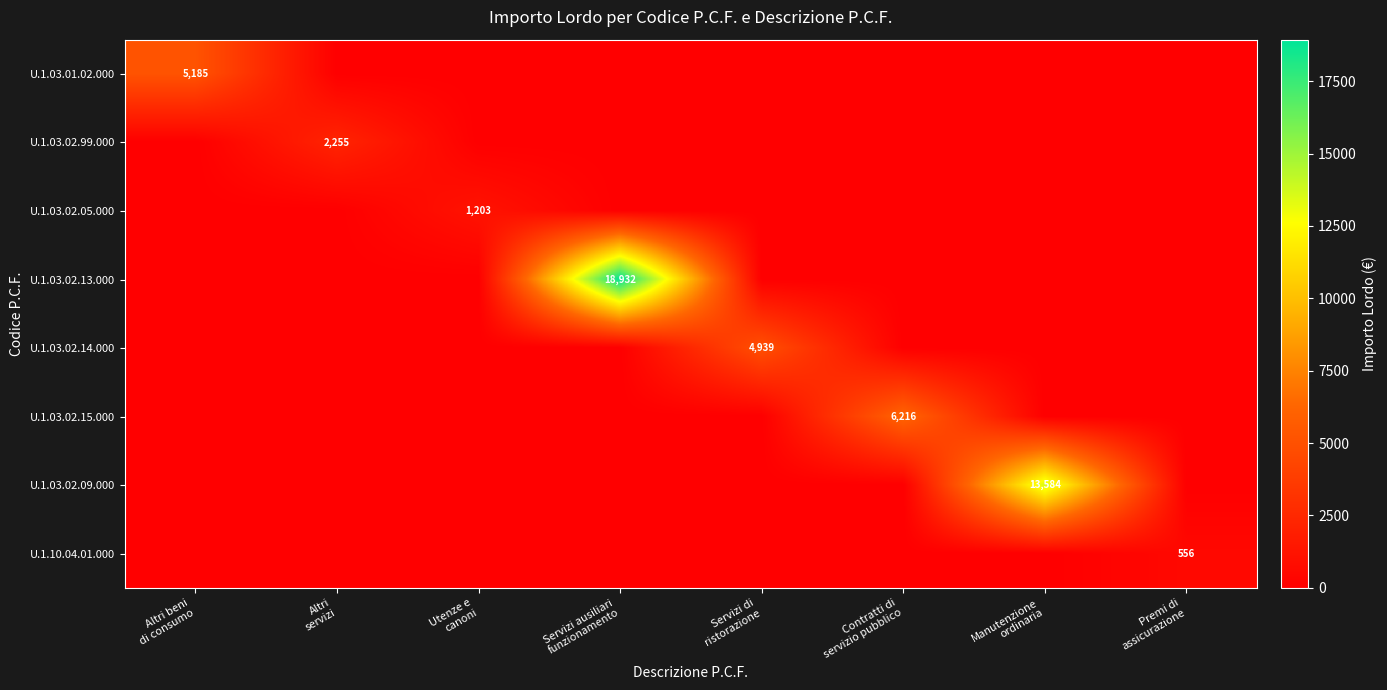

What is the difference between the maximum and minimum values in the U.1.10.04.01.000 series?

556.0